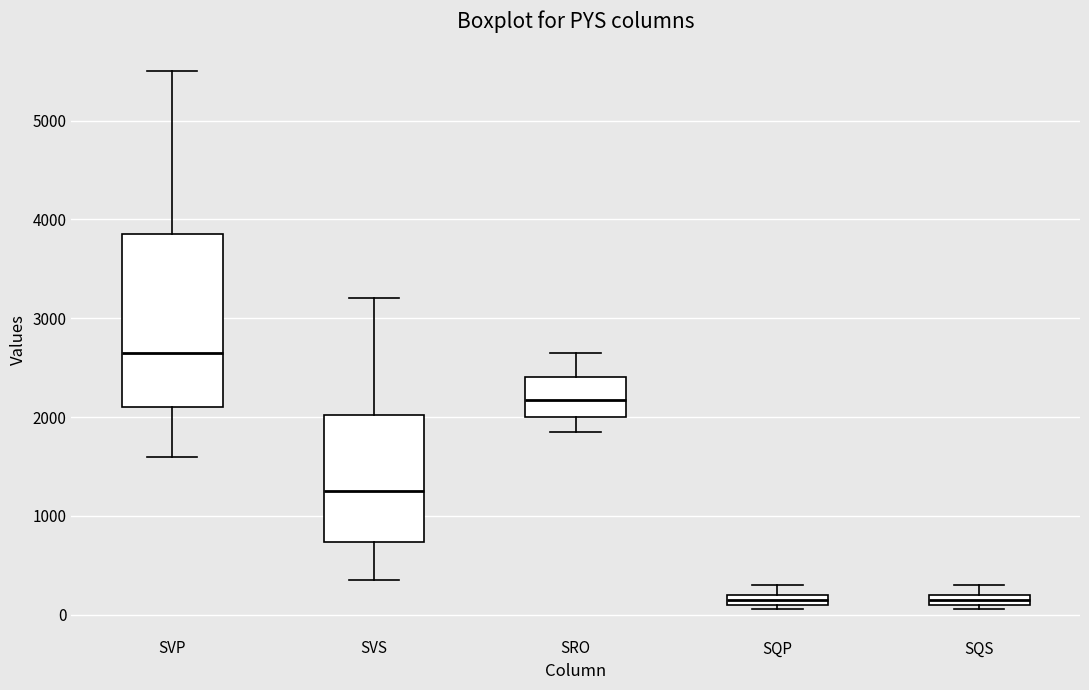

Which box has the highest median line?

SVP